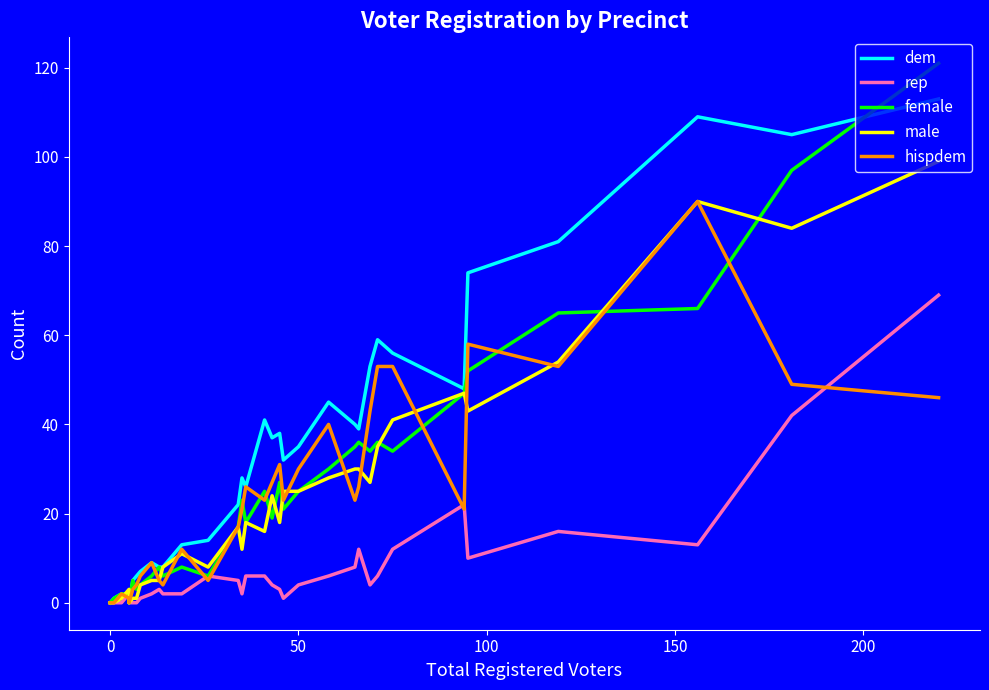

Is the value of female at 16 greater than the value of male at 18?

Yes